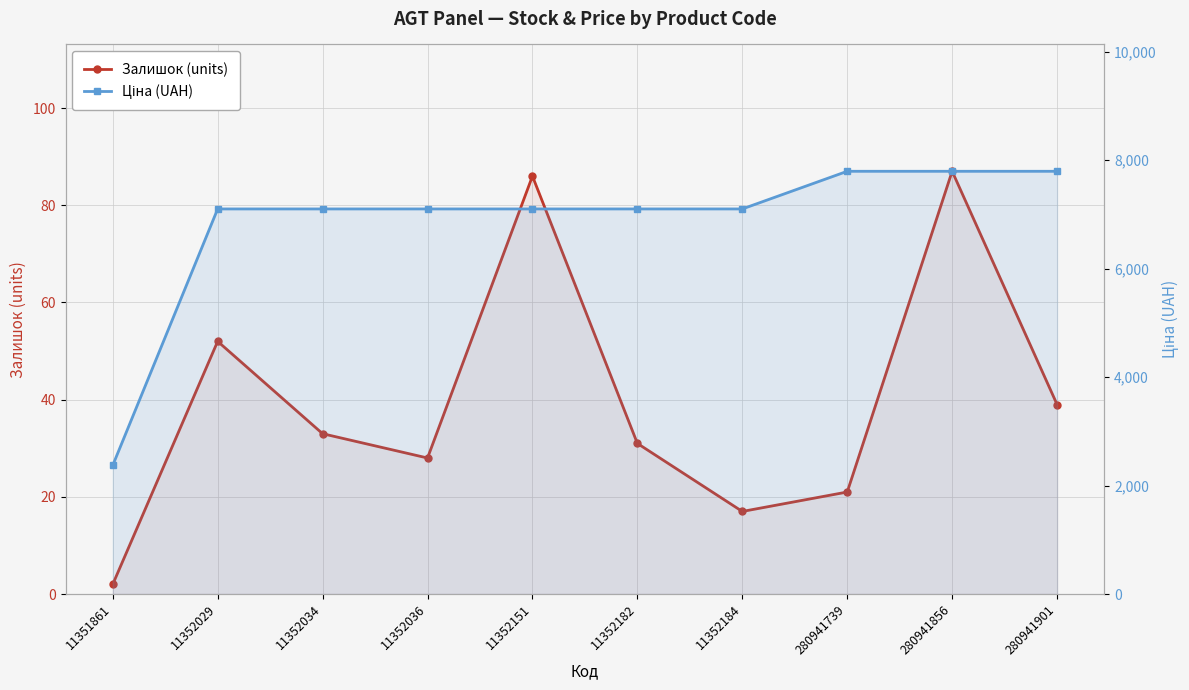

What is the total value across all series at 11352184?

7115.8